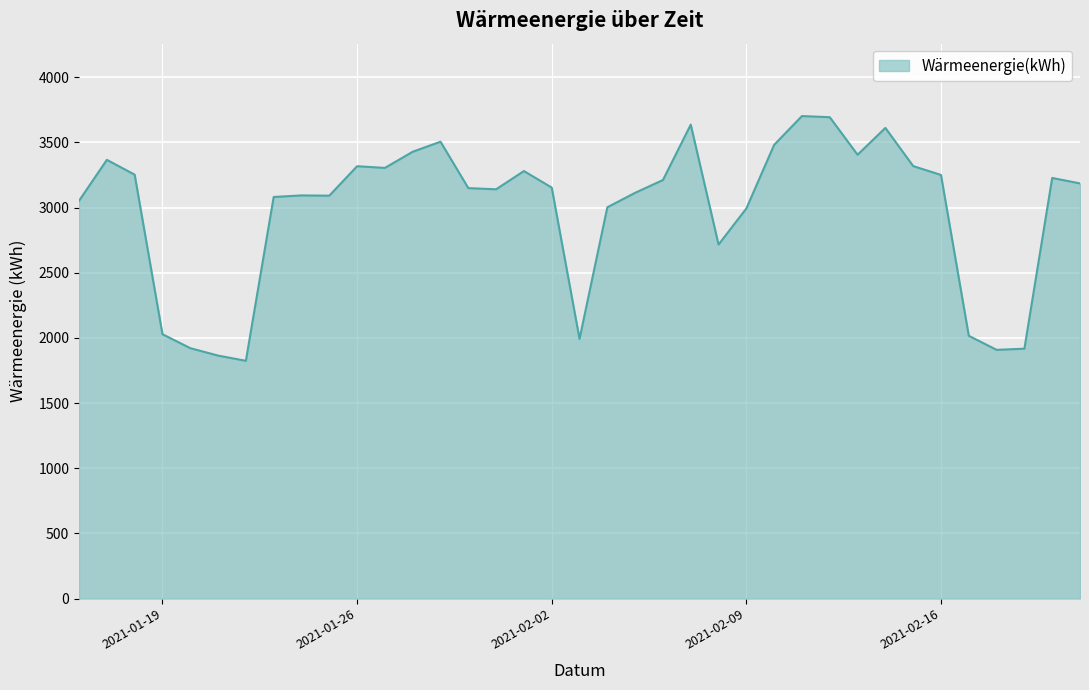

What is the difference between the maximum and minimum values?

1878